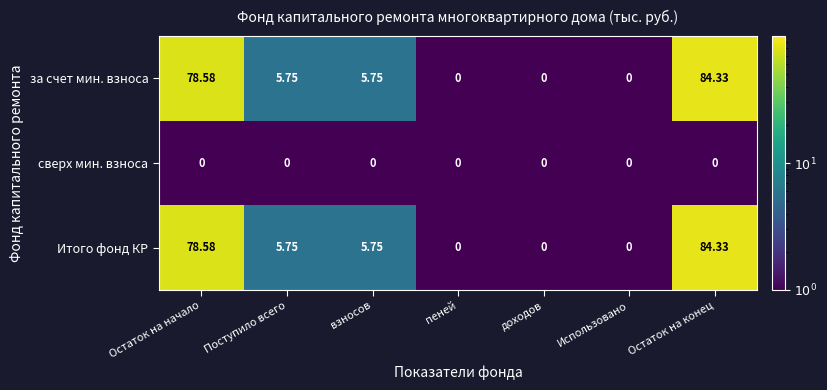

Is the value of за счет мин. взноса at Остаток на начало greater than the value of сверх мин. взноса at Поступило всего?

Yes